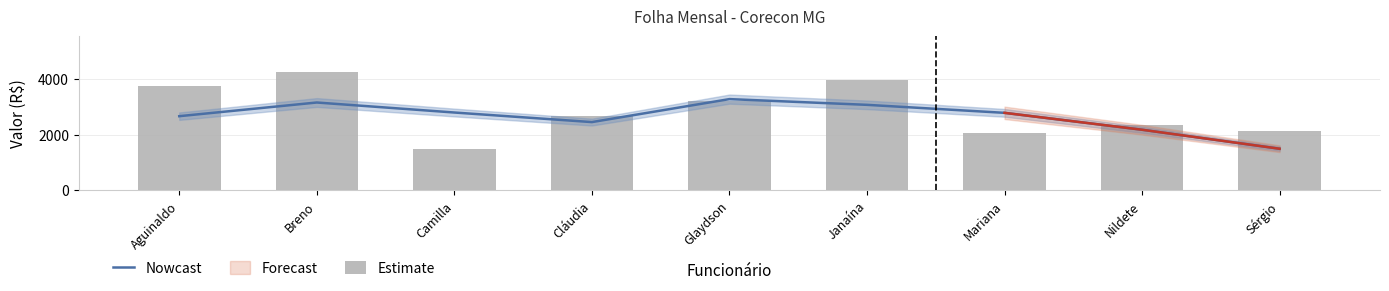

What is the label of the 7th bar from the right?

Camilla